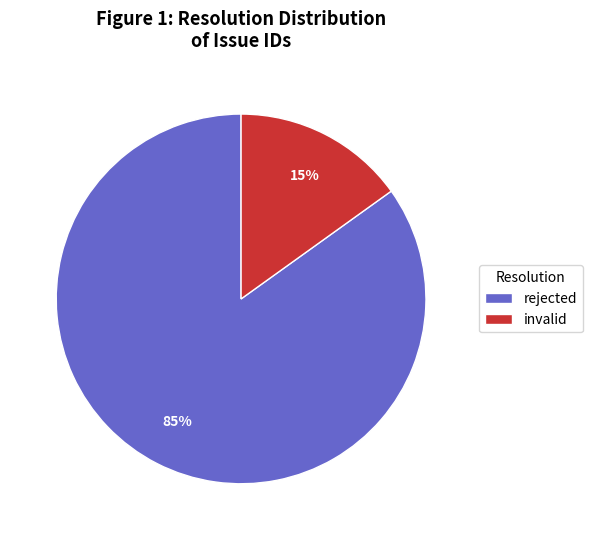

Is invalid the majority of the pie?

No